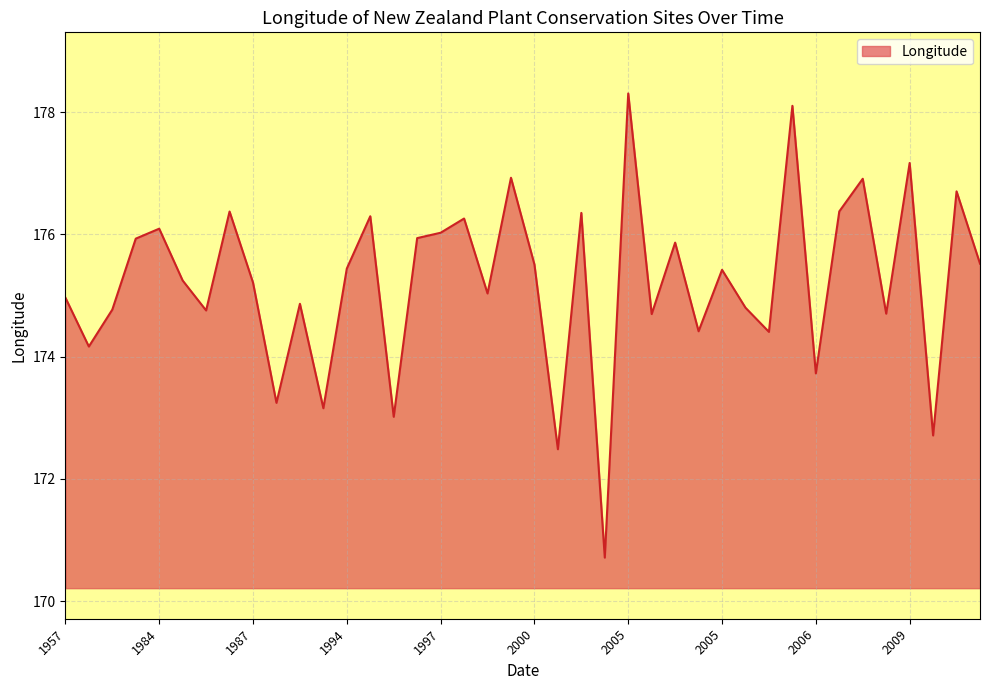

What is the smallest value displayed?

170.7